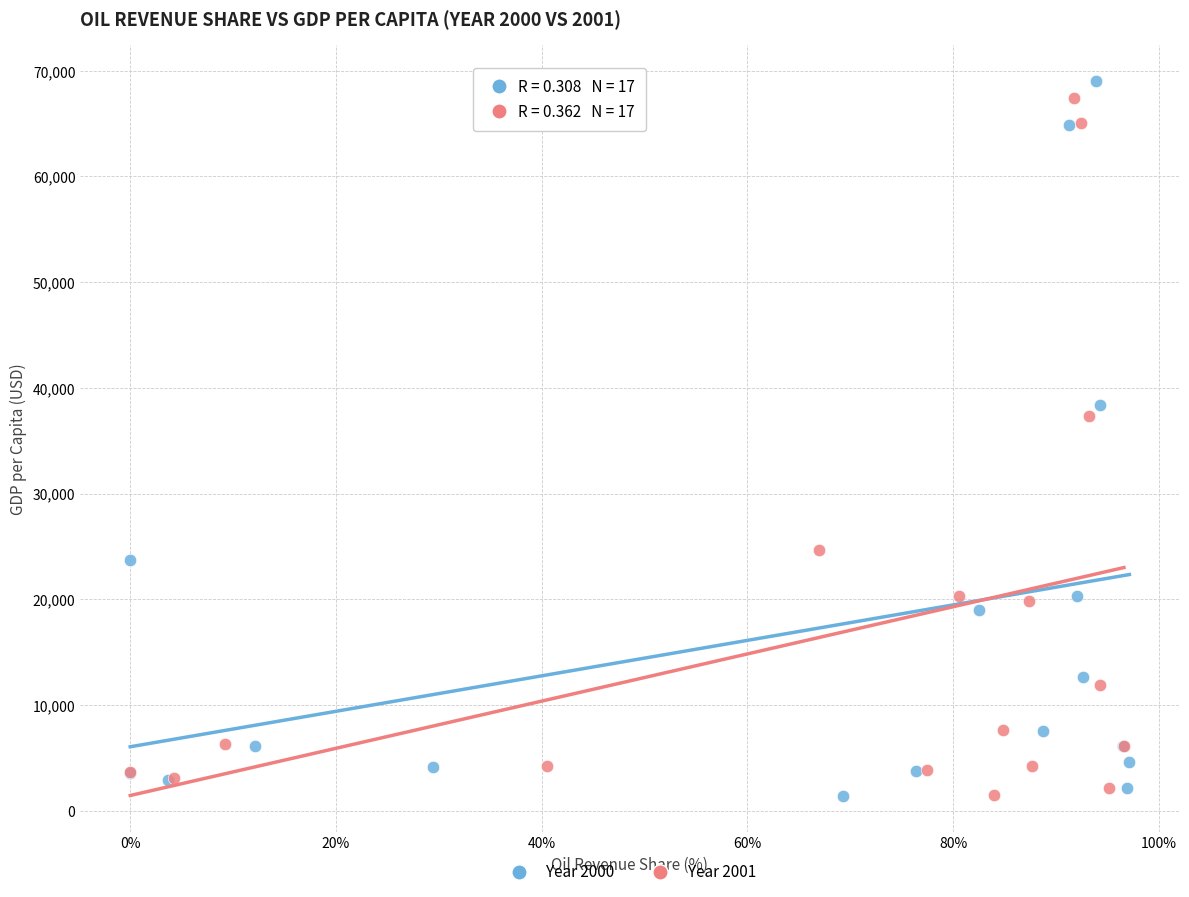

Which series has the largest Y range (max minus min)?

Year 2000